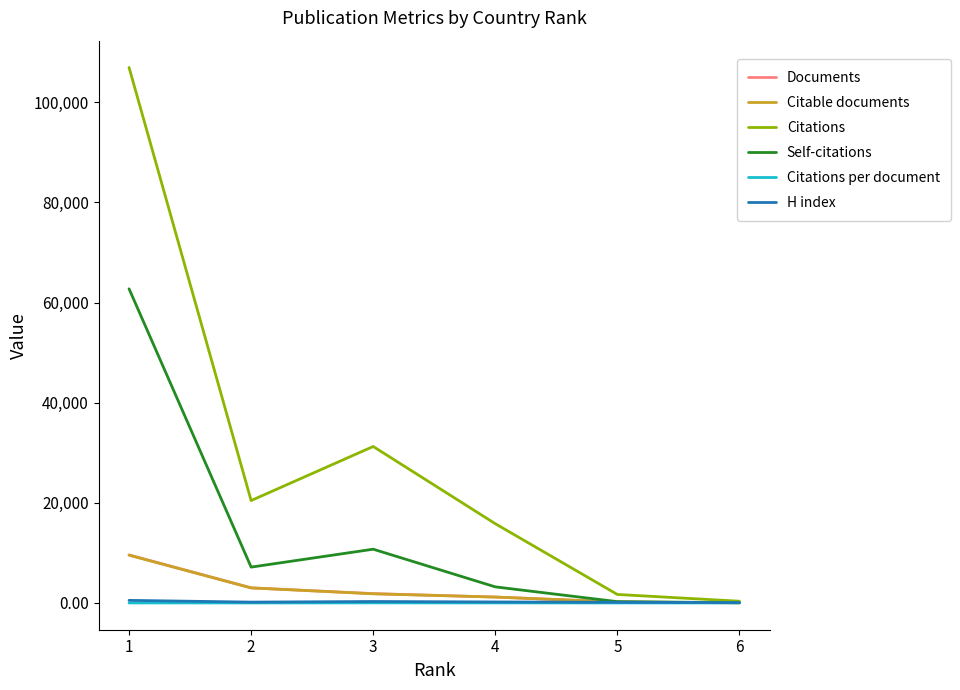

Is the value of Citations at 3 greater than the value of Documents at 4?

Yes